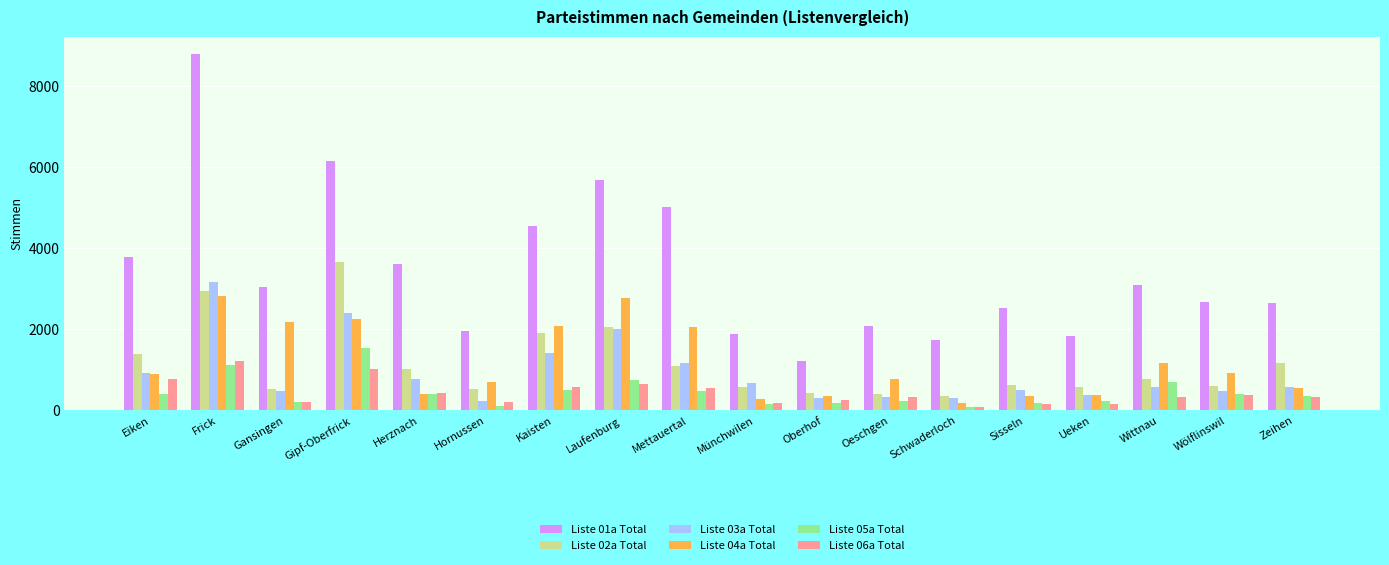

Where is Liste 04a Total nearest to the value 1503?

Wittnau